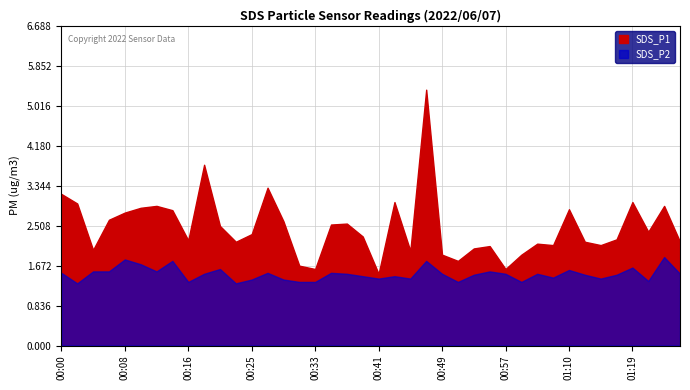

At which label is SDS_P2 closest to 1?

00:02